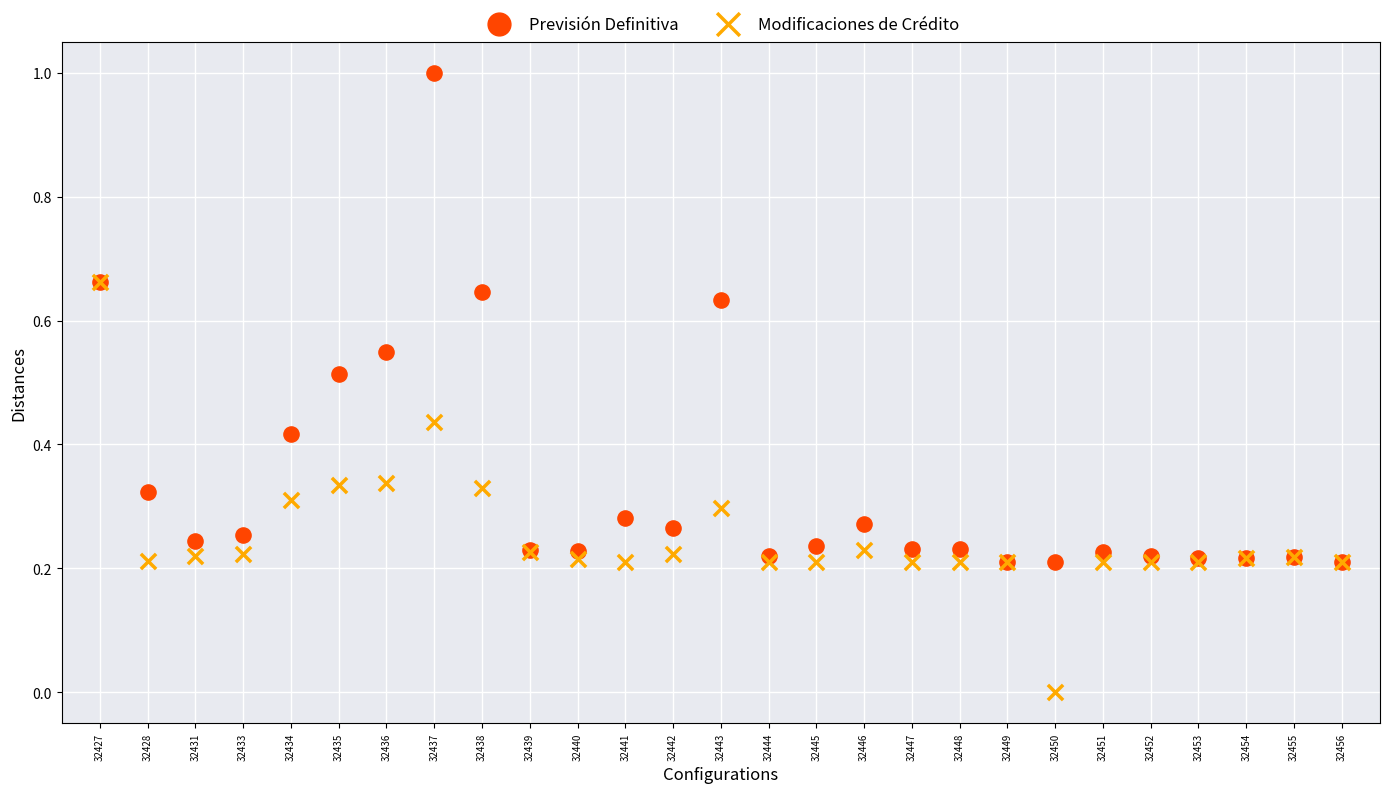

Which series contains the lowest Y value?

Modificaciones de Crédito